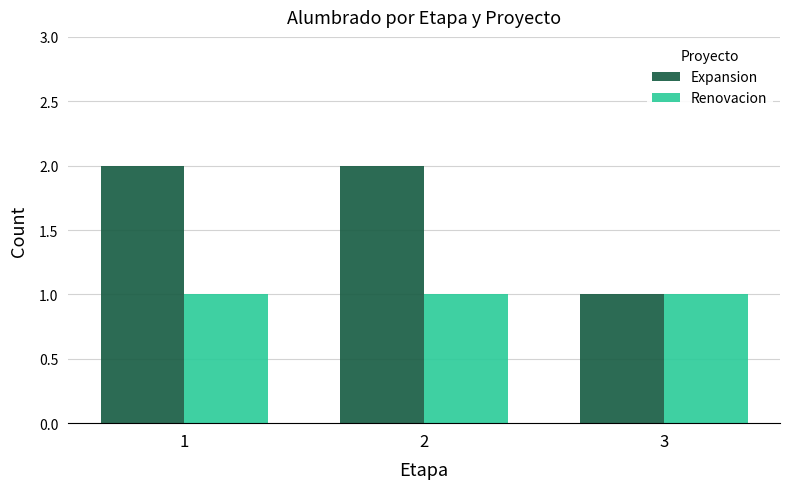

What is the minimum value for Expansion?

1